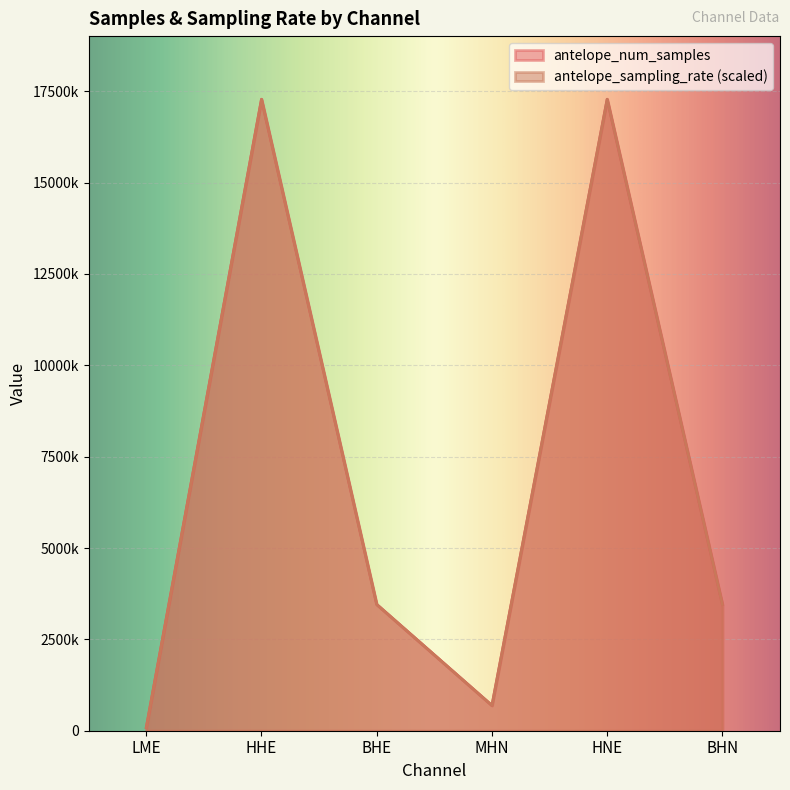

Which category has the highest value in the antelope_num_samples series?

HNE